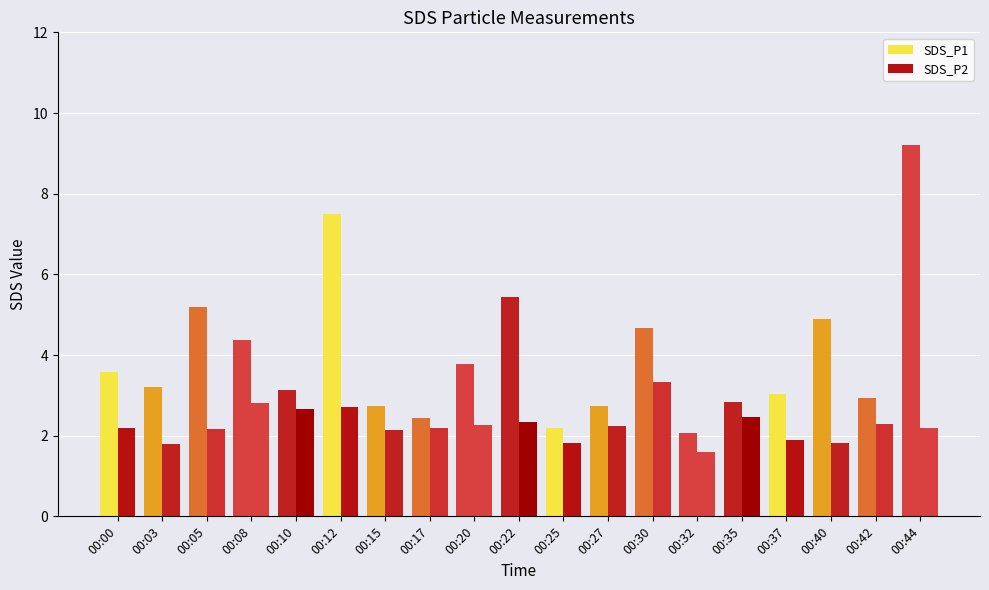

The SDS_P2 series shows 0.4 at 00:32. True or false?

False